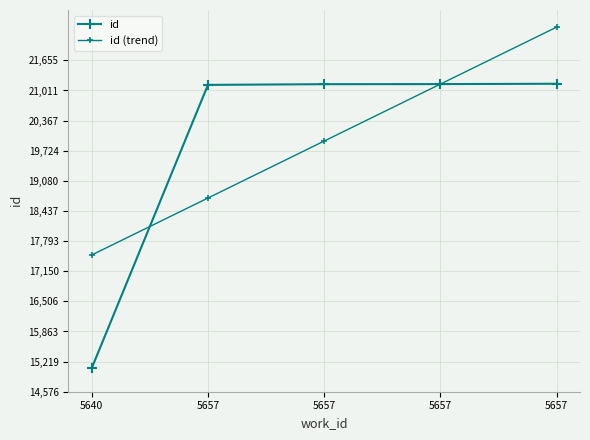

How many series are shown in this chart?

2